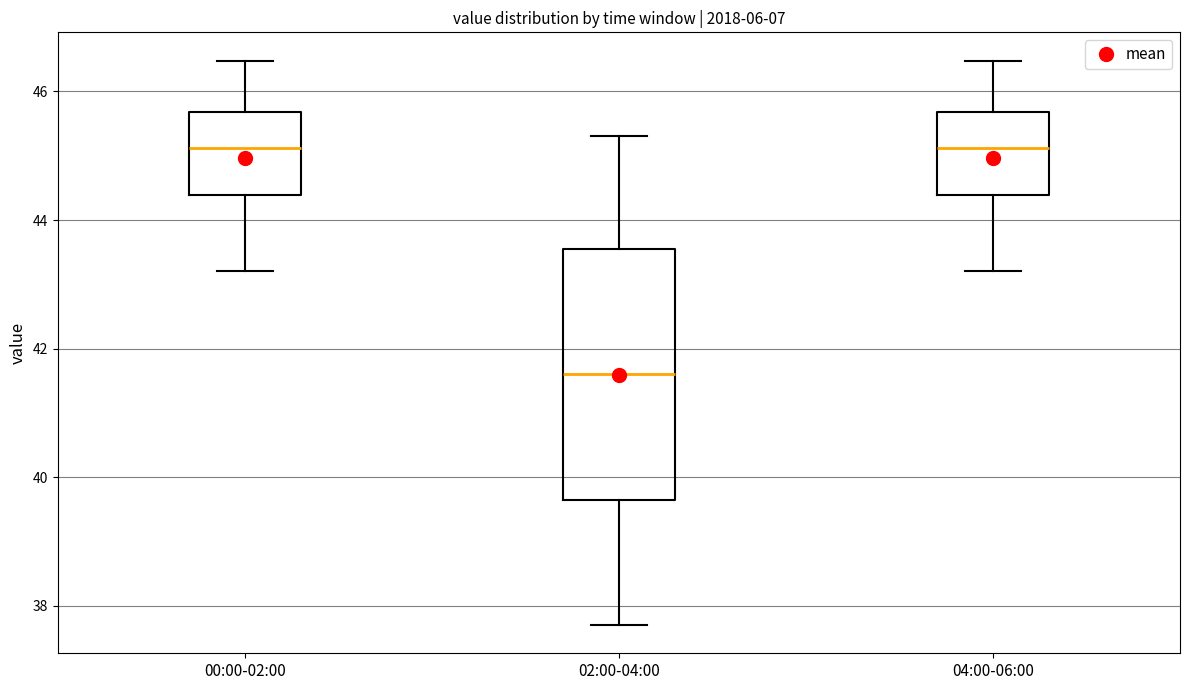

Which box has the lowest median line?

02:00-04:00